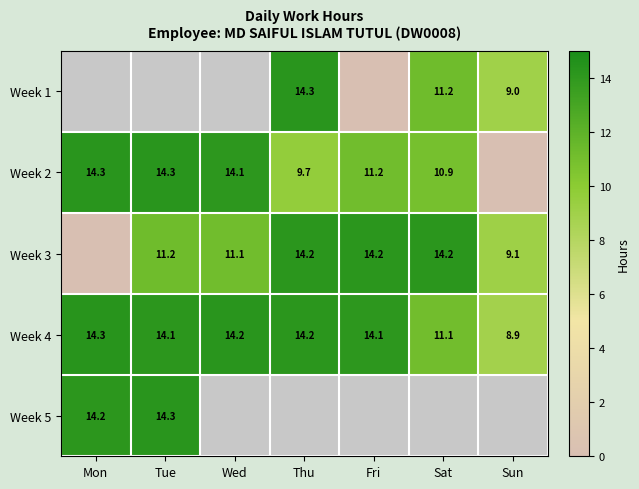

Is the value of Week 1 at Sun greater than the value of Week 4 at Mon?

No